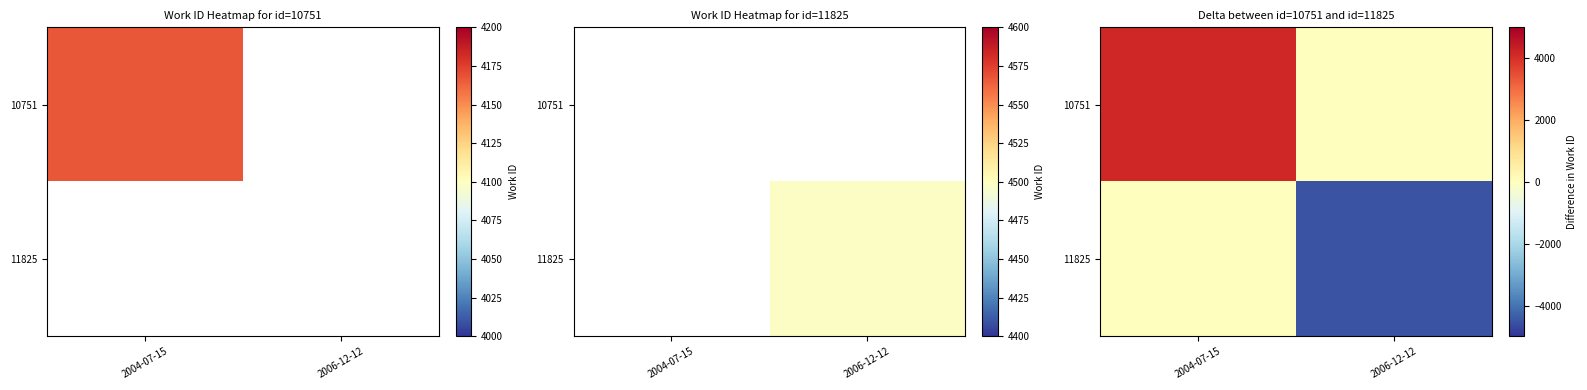

Which series has the largest range (max minus min)?

11825